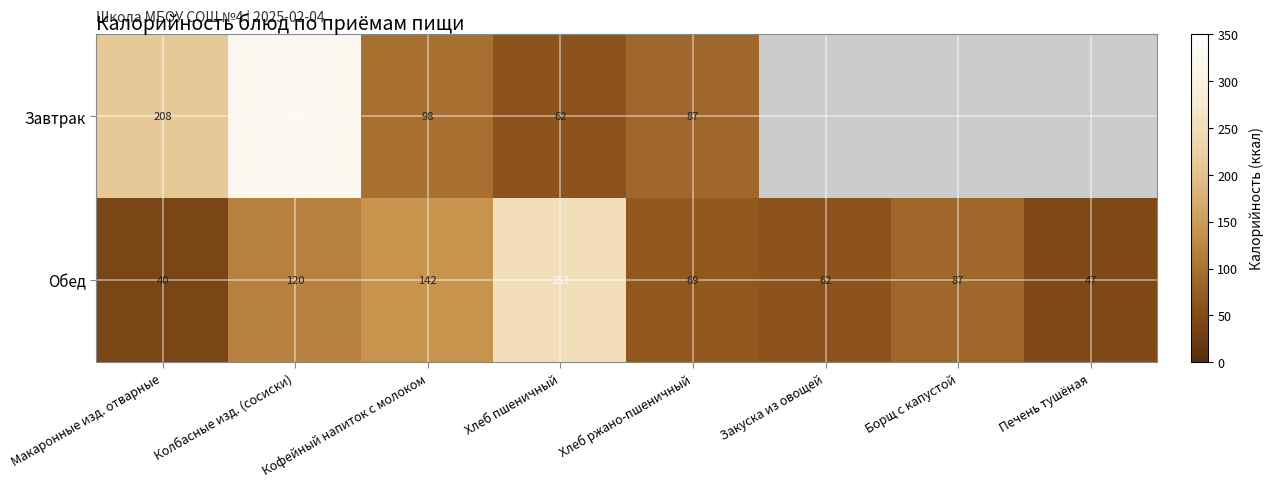

What value does the Обед series have at Печень тушёная?

47.0